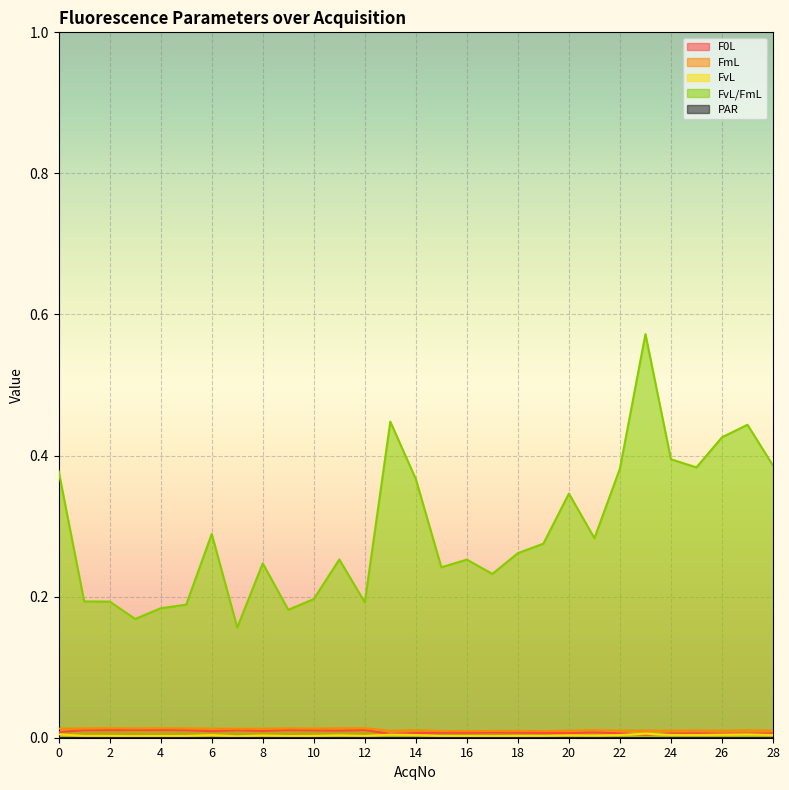

At which category is the sum across all series the highest?

23